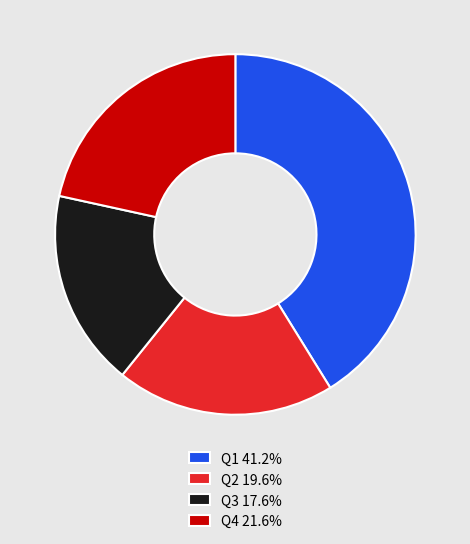

How many segments does this pie chart have?

4